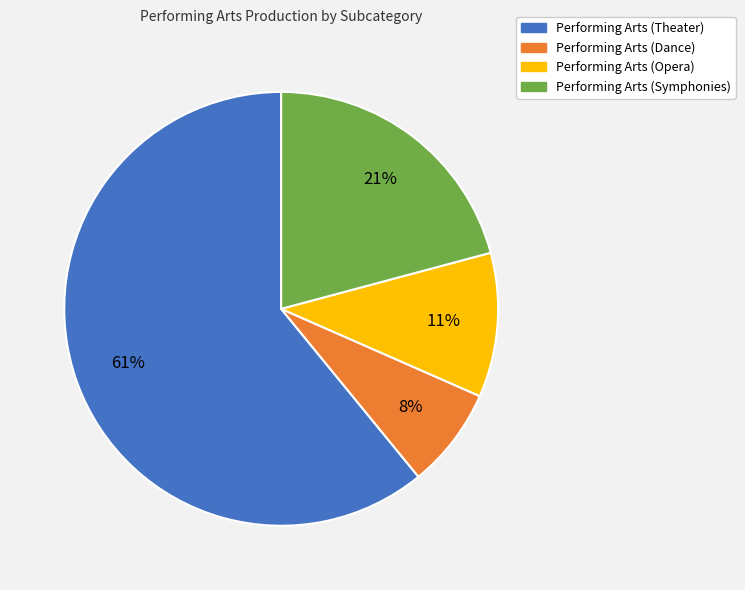

To the nearest percent, what percentage of the pie is Performing Arts (Dance)?

8%